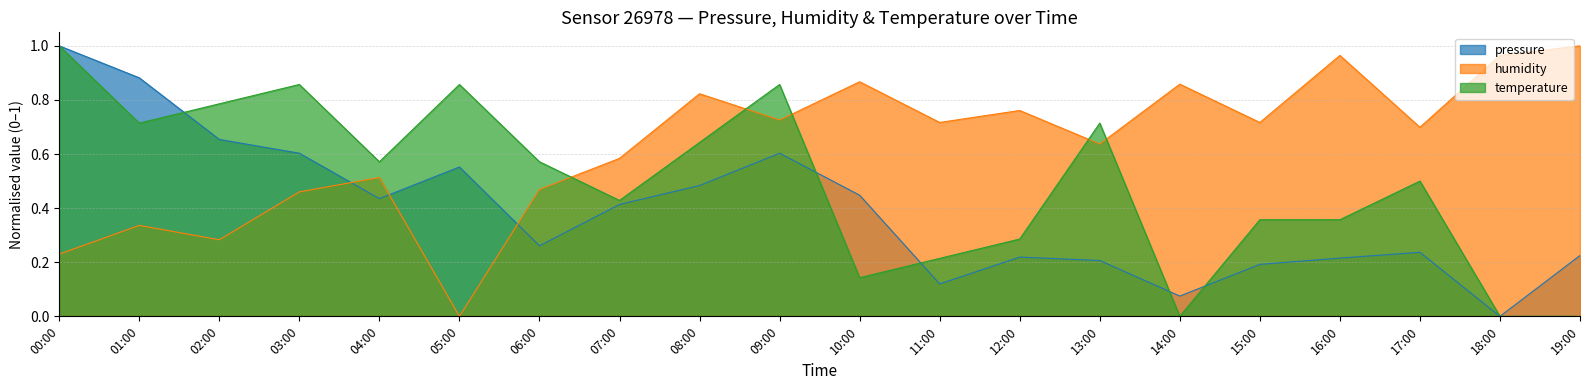

The temperature series shows 0.4 at 15:00. True or false?

True